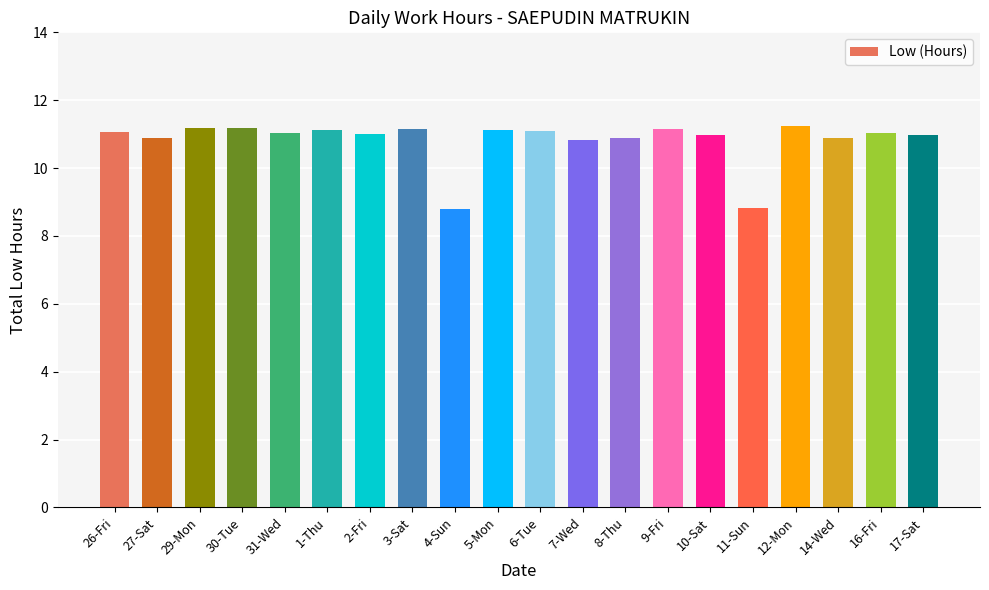

Read the value at 11-Sun.

8.8